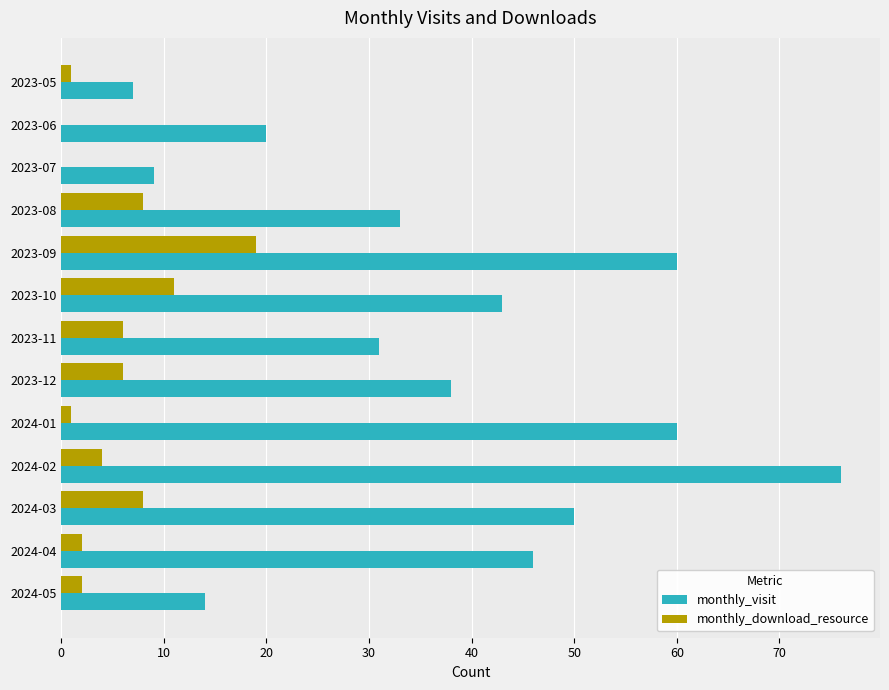

The monthly_download_resource series shows 4 at 2023-08. True or false?

False